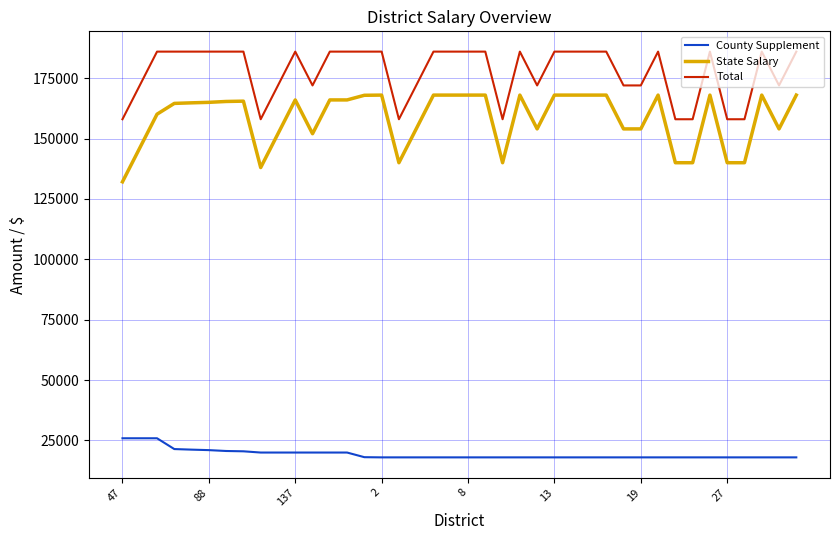

Which series has the largest range (max minus min)?

State Salary